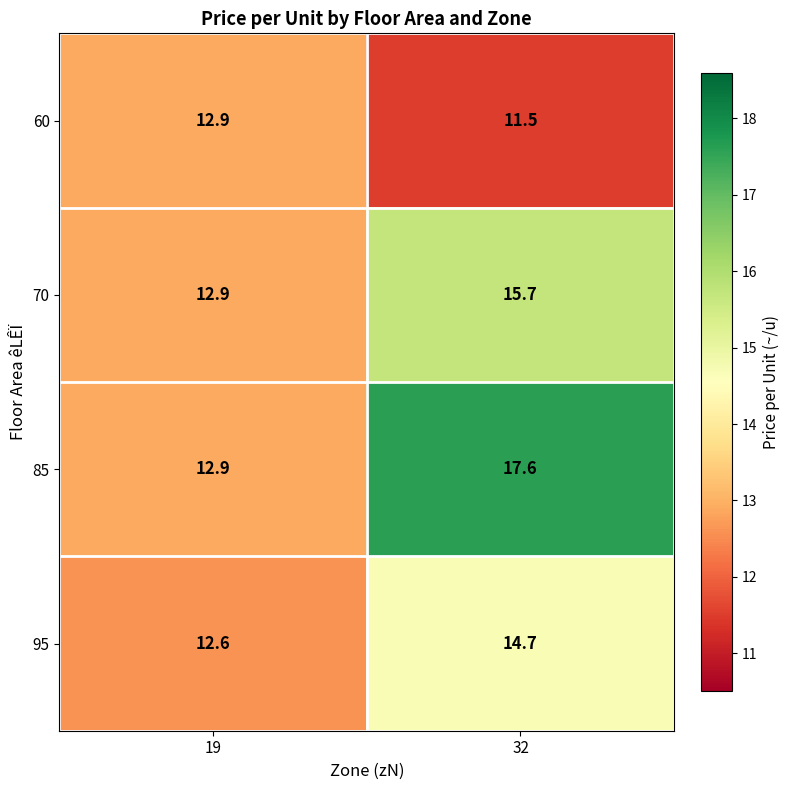

What is the difference between the 85 values at 19 and 32?

4.7